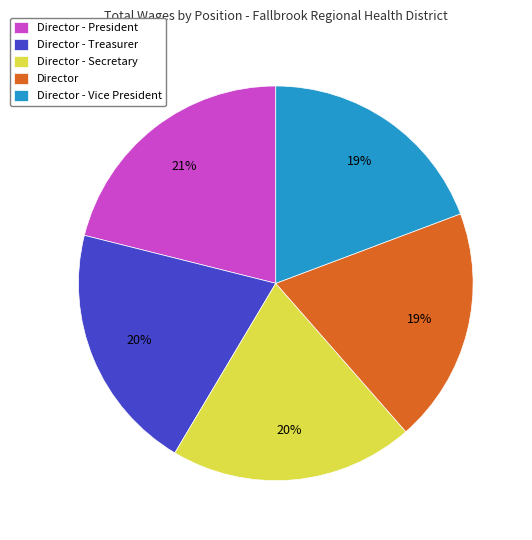

Which category has the biggest portion of the pie?

Director - President